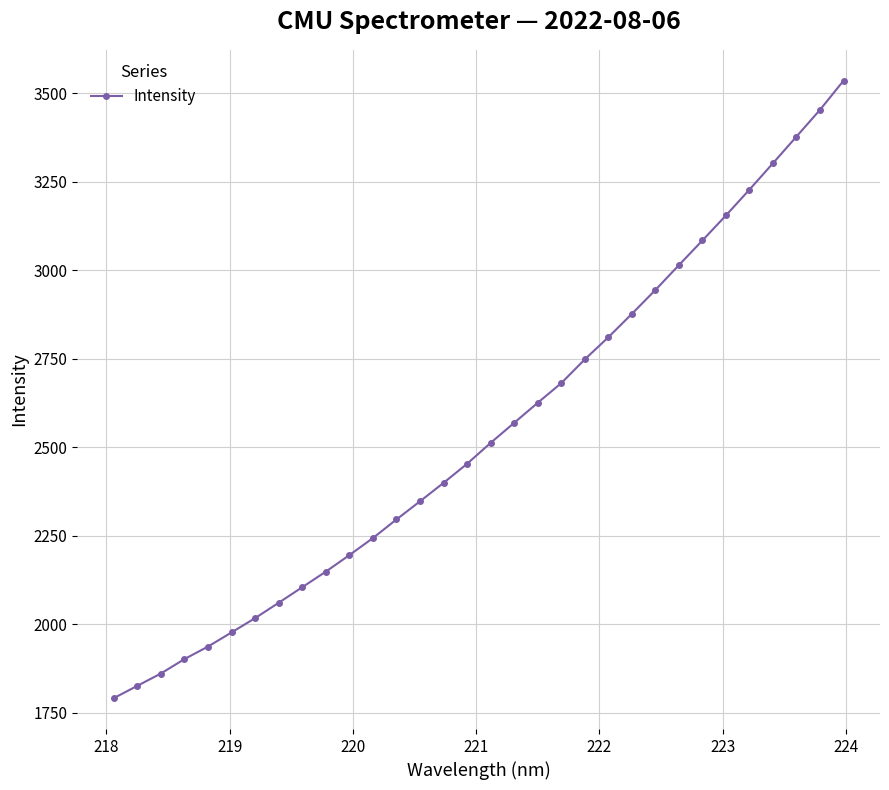

Reading left to right, transcribe all the data shown in this chart.

1791.2	1826.0	1860.8	1901.5	1936.9	1976.9	2017.4	2060.7	2104.6	2148.6	2195.3	2243.4	2296.0	2347.3	2399.4	2453.3	2512.3	2568.9	2625.6	2681.0	2748.2	2810.7	2876.7	2944.1	3014.4	3084.1	3154.8	3227.8	3302.3	3377.7	3453.2	3535.4